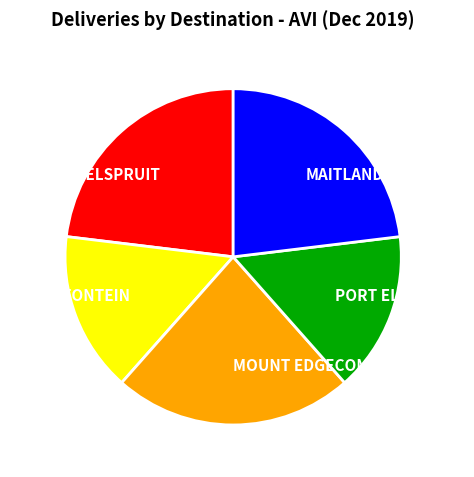

Approximately how many times larger is the value at PORT ELIZABETH compared to BLOEMFONTEIN?

1.0